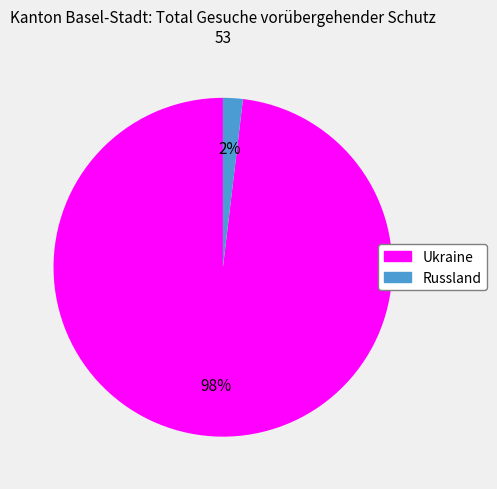

To the nearest percent, what is the difference between the Russland and Ukraine slice percentages?

96%